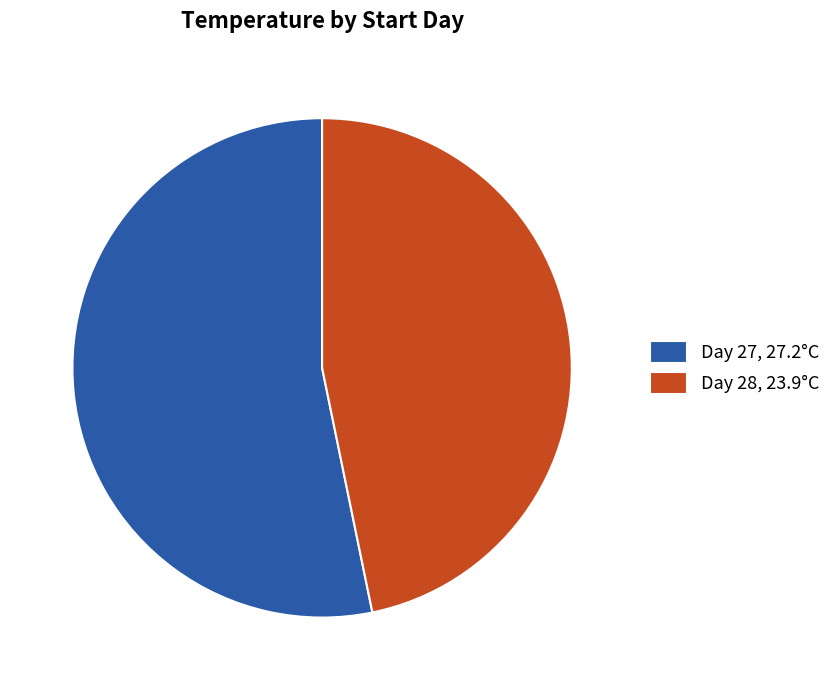

Combined, do Day 28, 23.9°C and Day 27, 27.2°C account for over 50%?

Yes